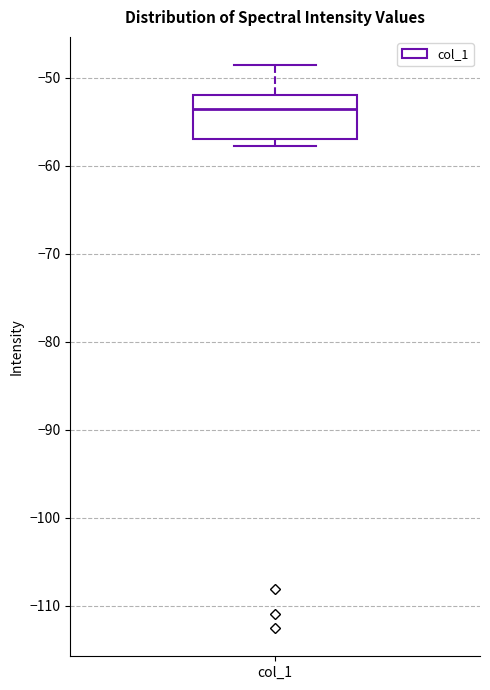

Transcribe this box plot: give where the median line is, the range the box spans, and where the two whiskers end, as read against the y-axis. The values are not printed on the chart, so give them approximately, as read against the axis.

median -54, box -57 to -52, whiskers -58 to -49